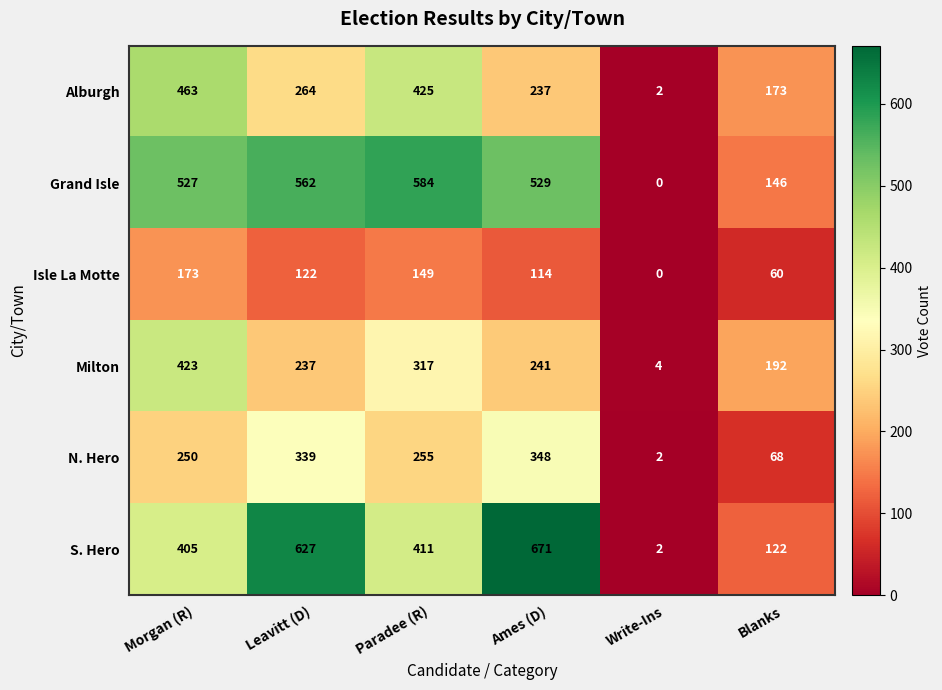

Which series has the widest spread of values?

S. Hero